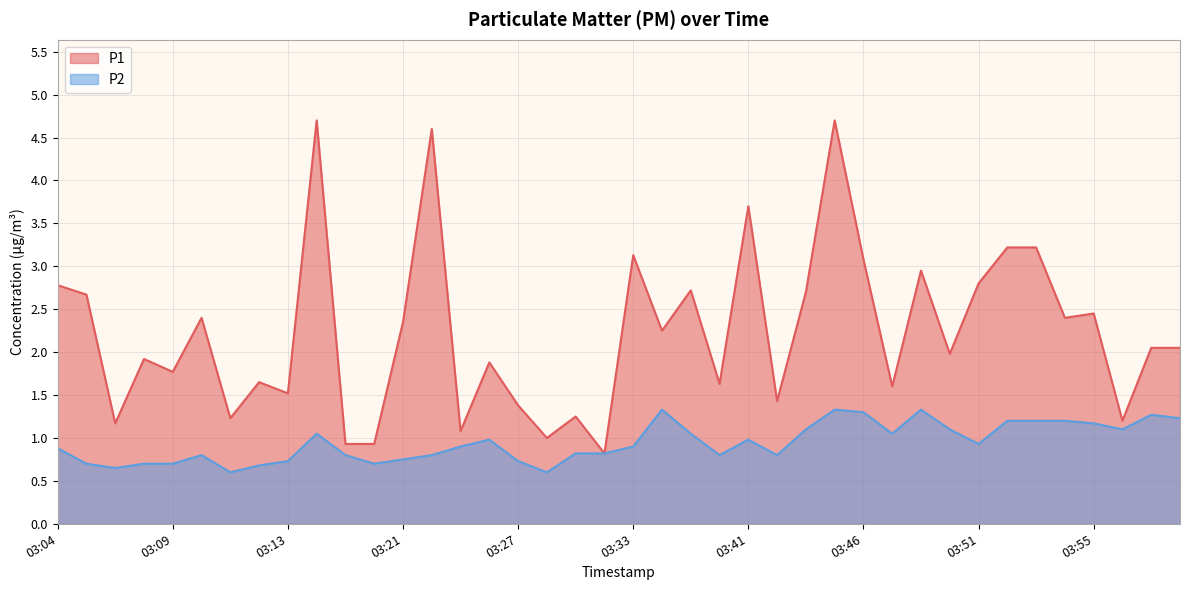

How many series are shown in this chart?

2